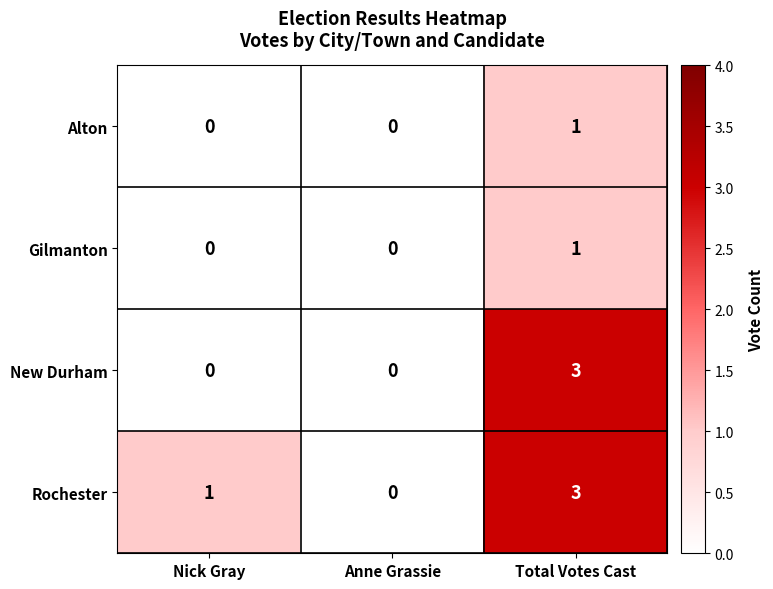

How many categories are shown in the chart?

3